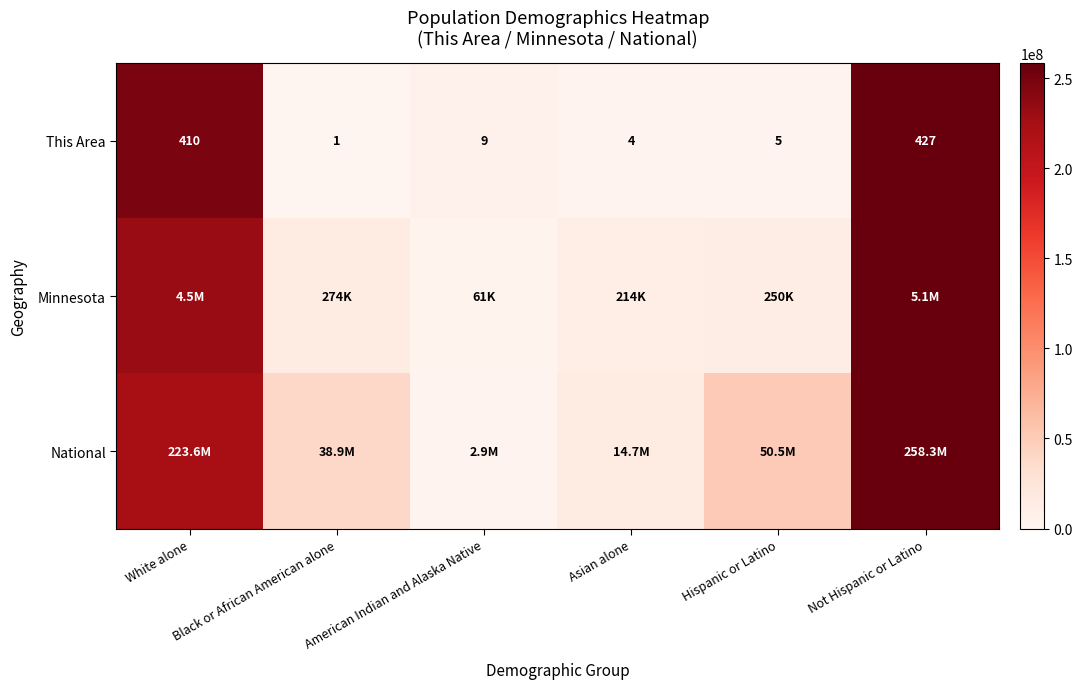

At which label does This Area first exceed 9?

White alone